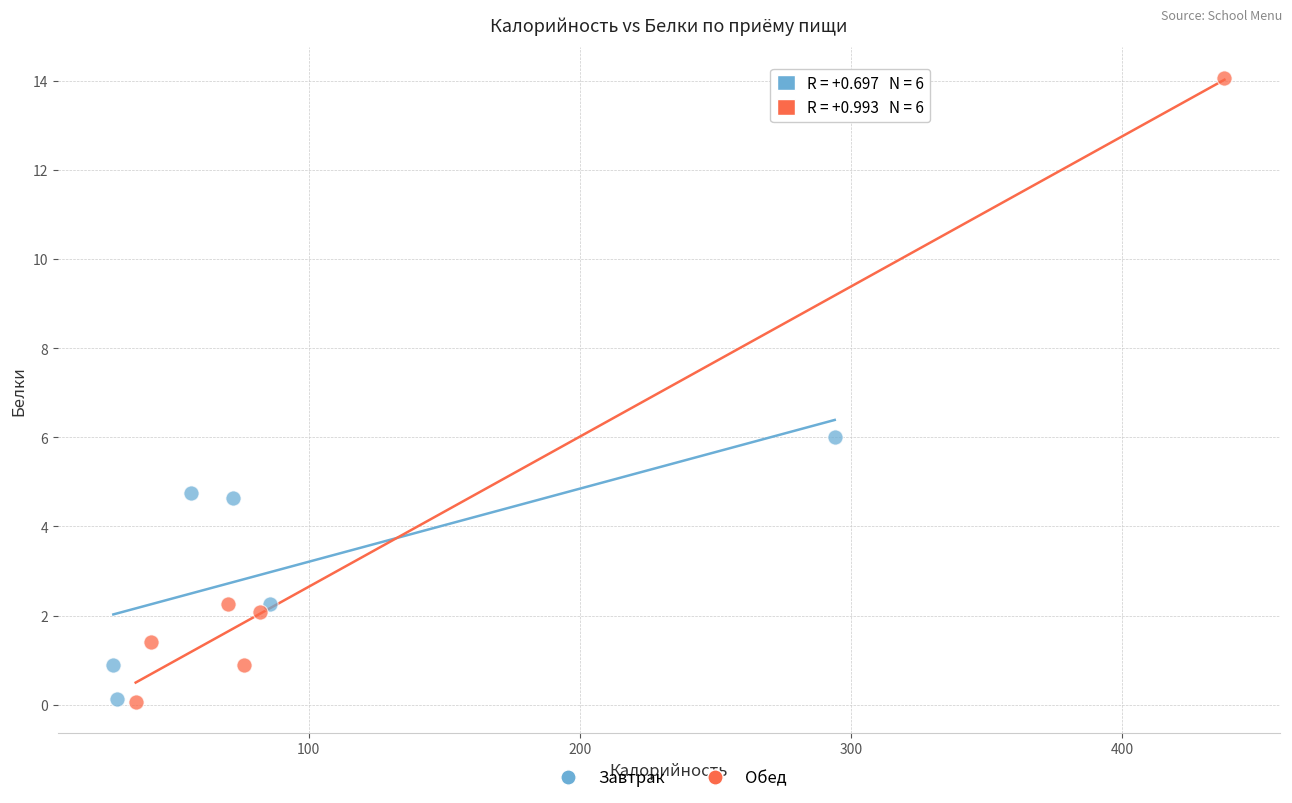

Which series reaches the maximum Y coordinate?

Обед